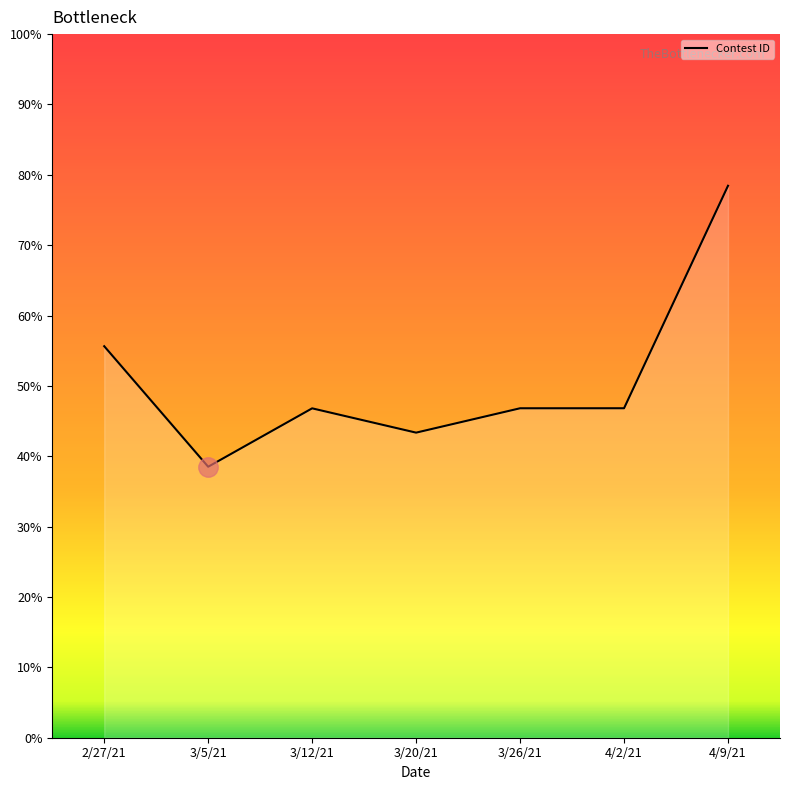

How many distinct data groups are displayed?

1